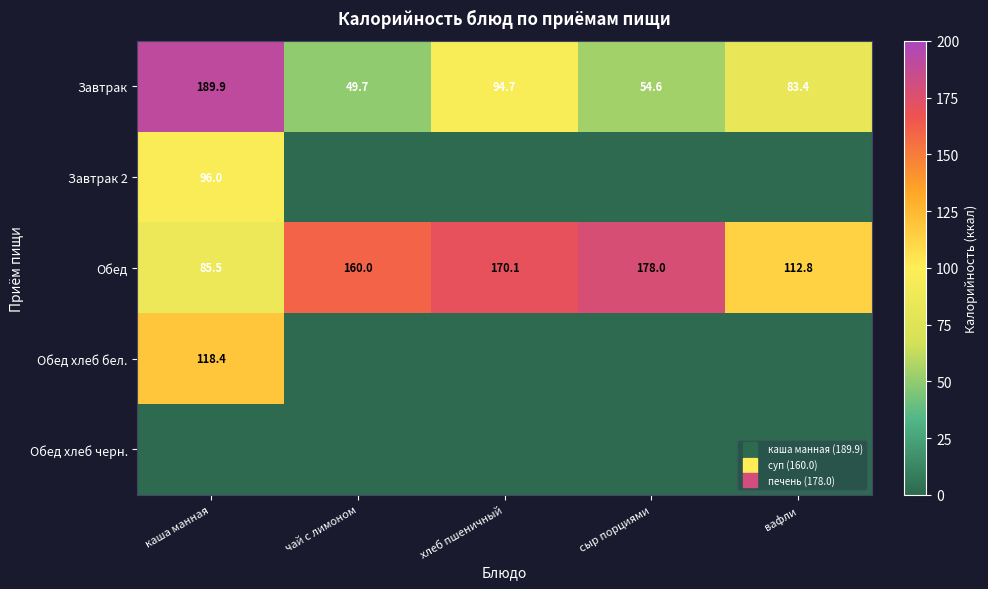

Which series has the largest total across all categories?

Обед